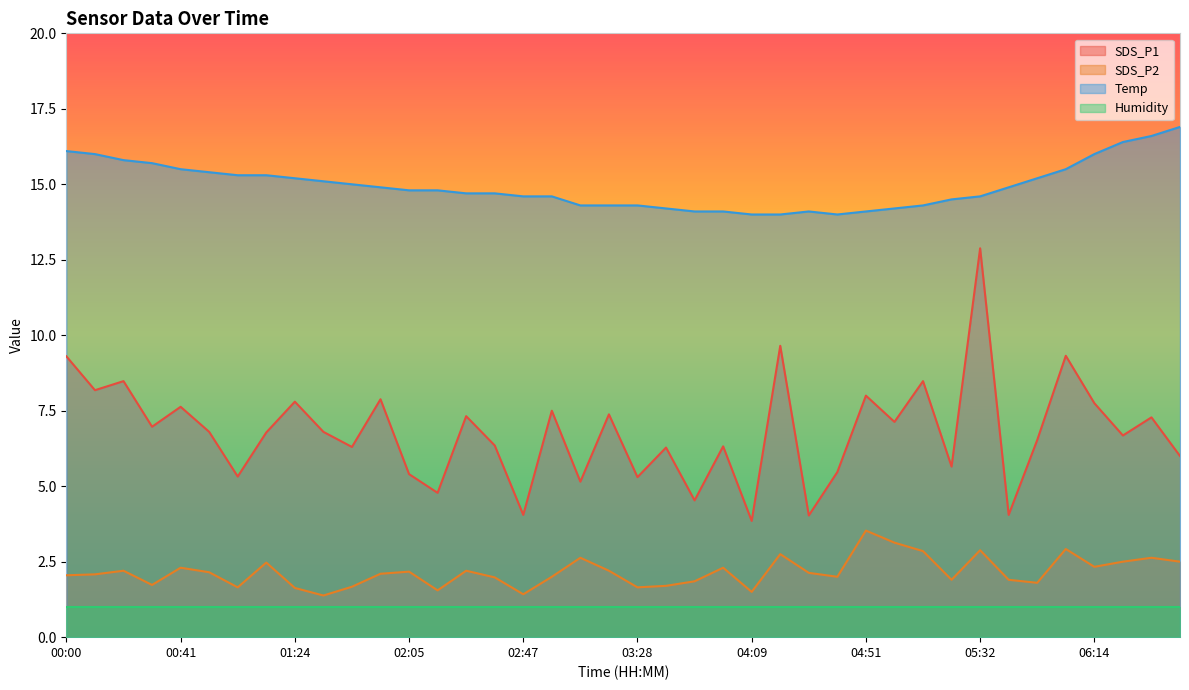

At which label does SDS_P2 first exceed 2?

00:00